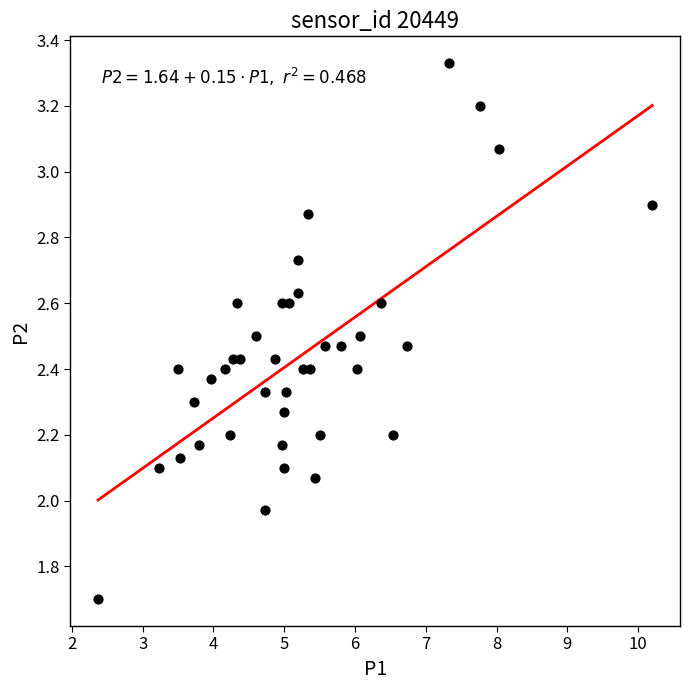

What is the range of Y values (max minus min)?

1.6